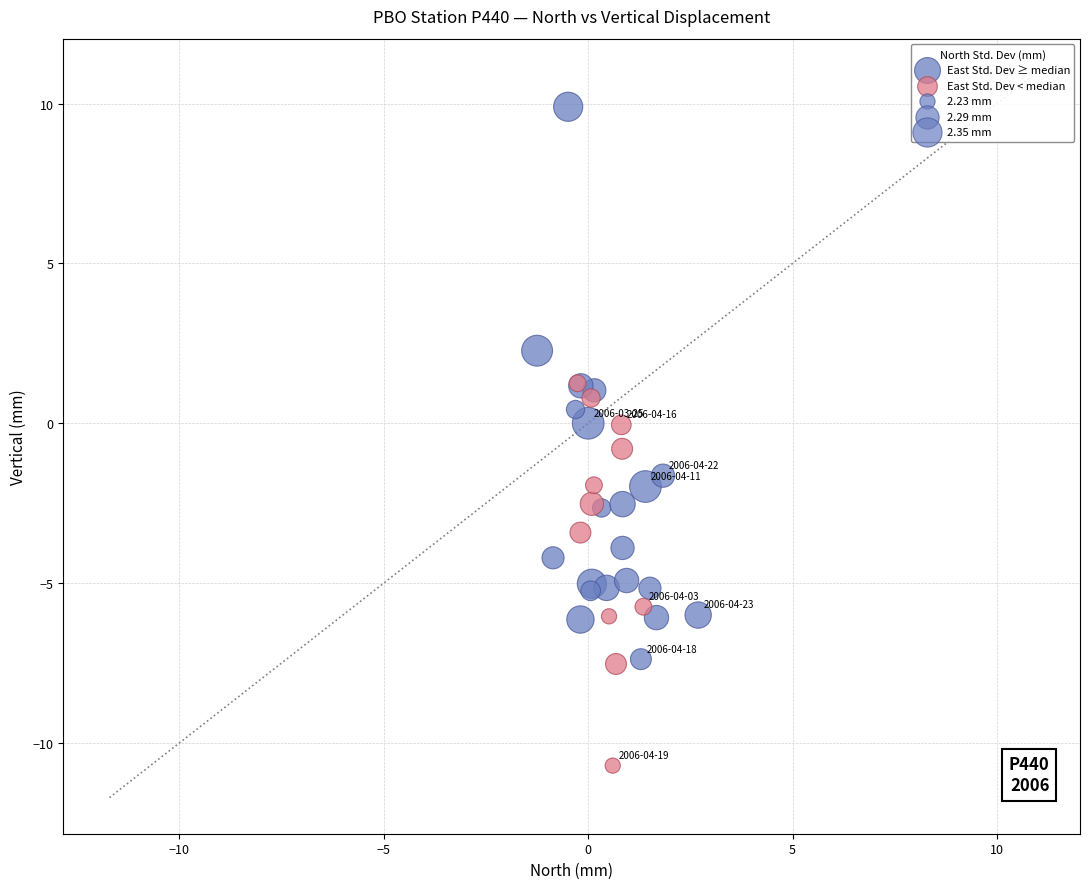

Which series has the largest Y range (max minus min)?

East Std. Dev ≥ median